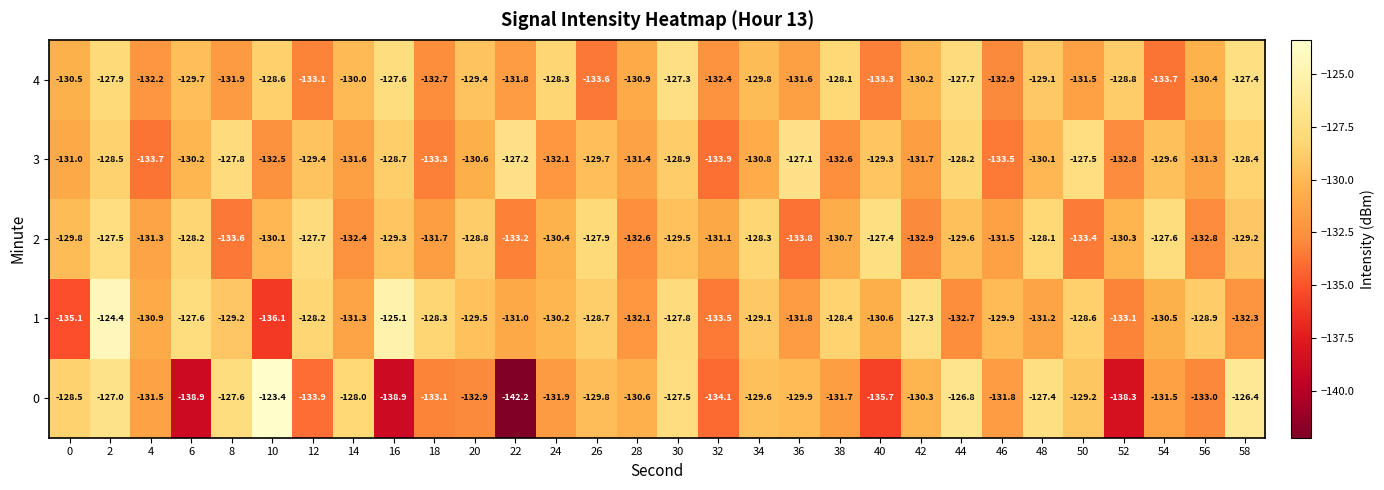

Which series changed the most between 10 and 38?

0